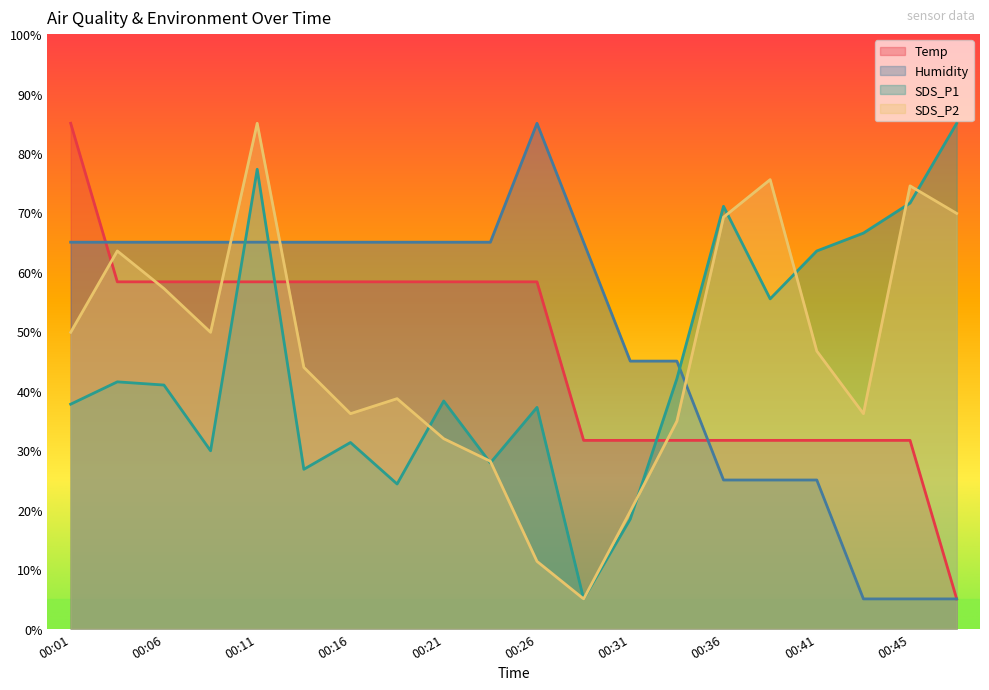

Reading left to right, list all the values displayed in this chart.

Temp: 00:01=85.0	00:04=58.3	00:06=58.3	00:09=58.3	00:11=58.3	00:14=58.3	00:16=58.3	00:18=58.3	00:21=58.3	00:23=58.3	00:26=58.3	00:28=31.7	00:31=31.7	00:33=31.7	00:36=31.7	00:38=31.7	00:41=31.7	00:43=31.7	00:45=31.7	00:48=5.0
Humidity: 00:01=65.0	00:04=65.0	00:06=65.0	00:09=65.0	00:11=65.0	00:14=65.0	00:16=65.0	00:18=65.0	00:21=65.0	00:23=65.0	00:26=85.0	00:28=65.0	00:31=45.0	00:33=45.0	00:36=25.0	00:38=25.0	00:41=25.0	00:43=5.0	00:45=5.0	00:48=5.0
SDS_P1: 00:01=37.8	00:04=41.5	00:06=41.0	00:09=29.9	00:11=77.3	00:14=26.8	00:16=31.3	00:18=24.3	00:21=38.3	00:23=27.9	00:26=37.2	00:28=5.0	00:31=18.4	00:33=42.0	00:36=71.0	00:38=55.5	00:41=63.5	00:43=66.5	00:45=71.6	00:48=85.0
SDS_P2: 00:01=49.8	00:04=63.5	00:06=57.2	00:09=49.8	00:11=85.0	00:14=43.9	00:16=36.2	00:18=38.7	00:21=31.9	00:23=28.2	00:26=11.3	00:28=5.0	00:31=19.7	00:33=34.9	00:36=69.2	00:38=75.5	00:41=46.7	00:43=36.2	00:45=74.5	00:48=69.8